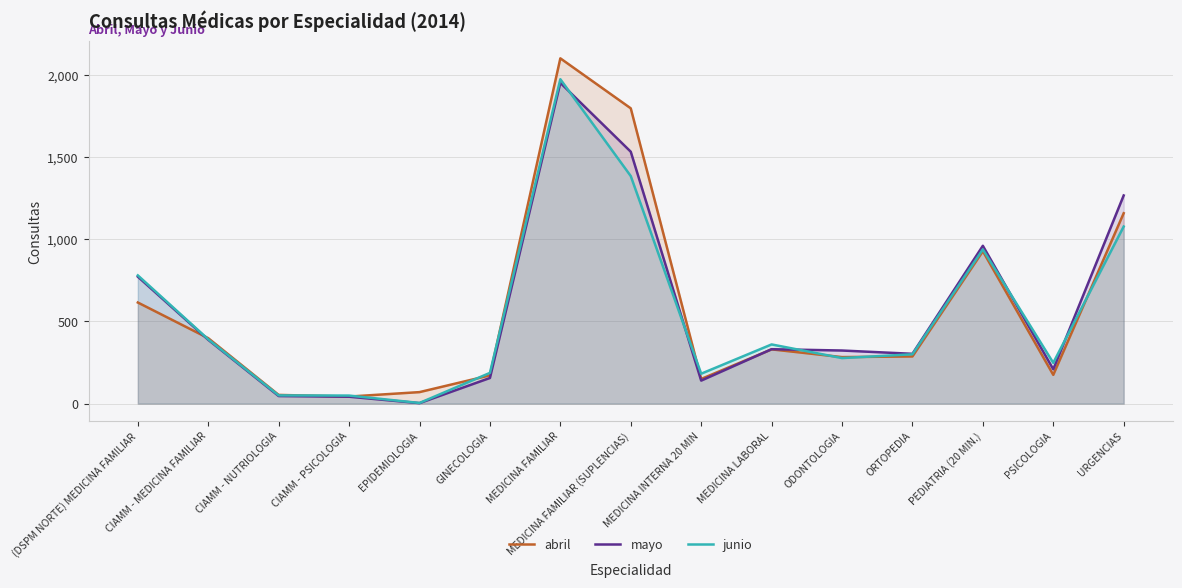

How many values in the mayo series exceed 323?

7